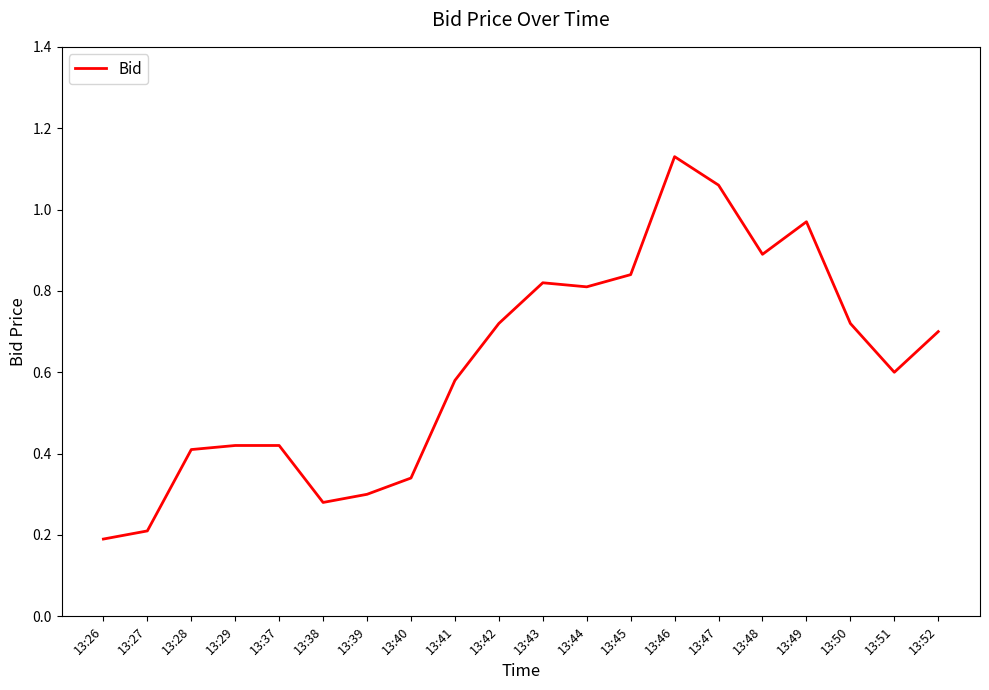

What is the difference between the maximum and minimum values?

0.9